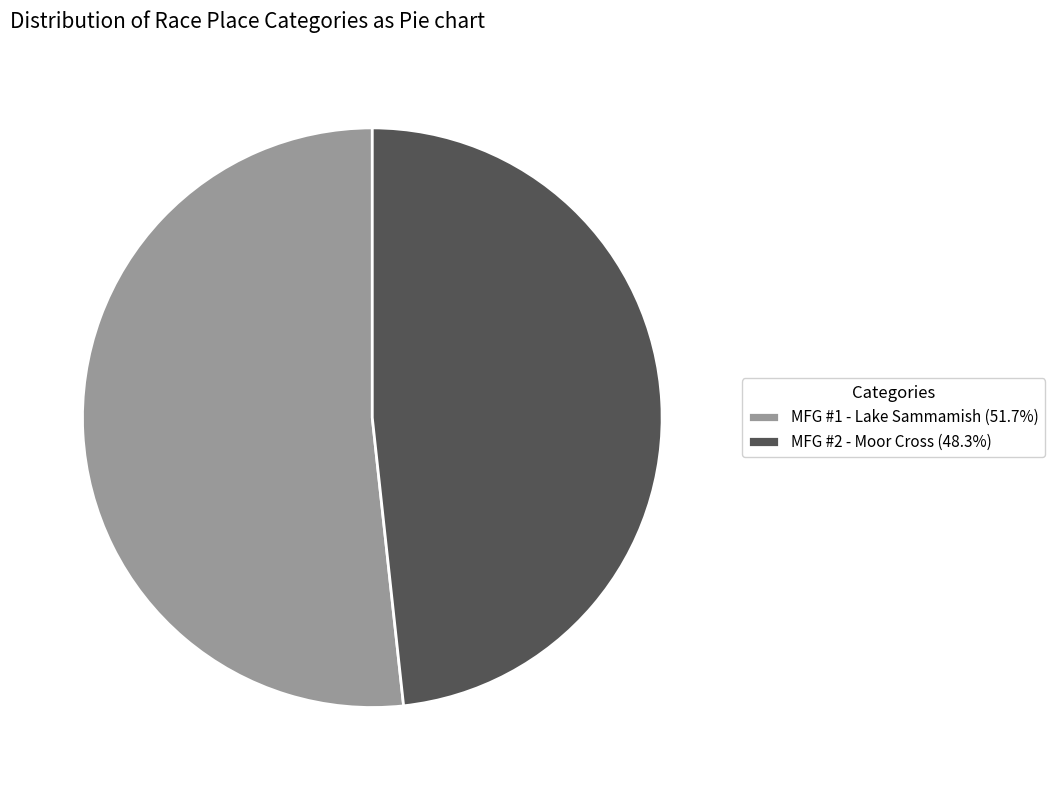

Which category has the smallest portion of the pie?

MFG #2 - Moor Cross